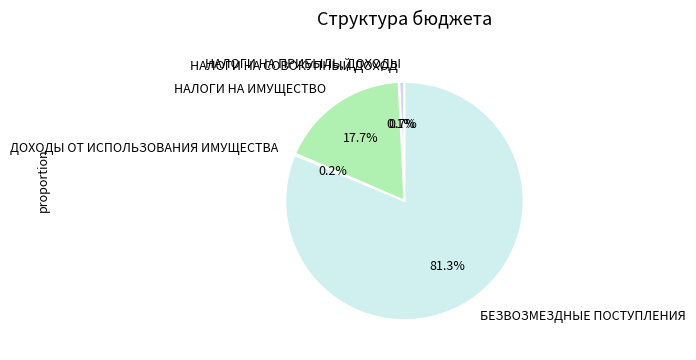

To the nearest percent, what is the difference between the НАЛОГИ НА ИМУЩЕСТВО and БЕЗВОЗМЕЗДНЫЕ ПОСТУПЛЕНИЯ slice percentages?

64%